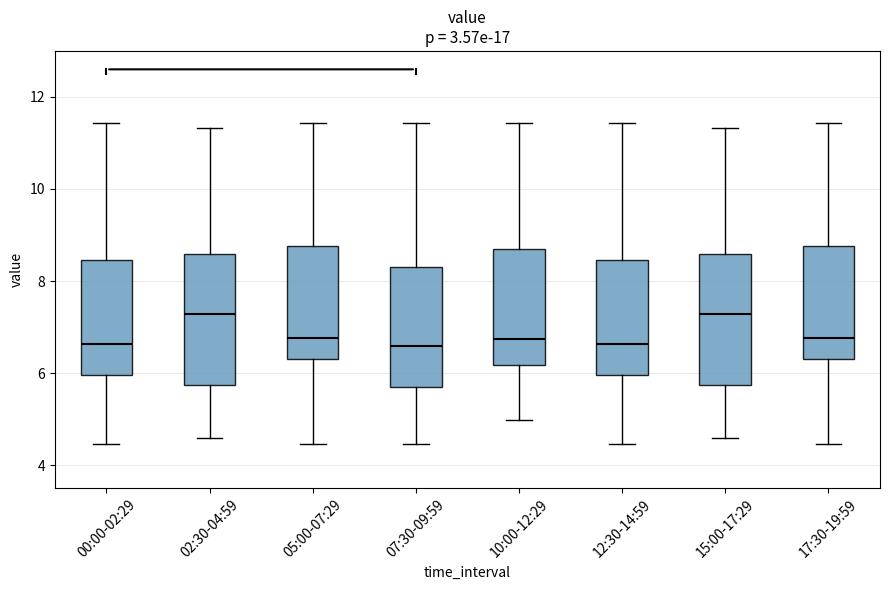

Reading left to right, read every box against the y-axis: the position of its median line, the range the box covers, and the ends of its whiskers. The values are not printed on the chart, so give them approximately, as read against the axis.

00:00-02:29: median 6.6, box 6.0 to 8.4, whiskers 4.4 to 11.4
02:30-04:59: median 7.2, box 5.8 to 8.6, whiskers 4.6 to 11.4
05:00-07:29: median 6.8, box 6.4 to 8.8, whiskers 4.4 to 11.4
07:30-09:59: median 6.6, box 5.6 to 8.2, whiskers 4.4 to 11.4
10:00-12:29: median 6.8, box 6.2 to 8.8, whiskers 5.0 to 11.4
12:30-14:59: median 6.6, box 6.0 to 8.4, whiskers 4.4 to 11.4
15:00-17:29: median 7.2, box 5.8 to 8.6, whiskers 4.6 to 11.4
17:30-19:59: median 6.8, box 6.4 to 8.8, whiskers 4.4 to 11.4